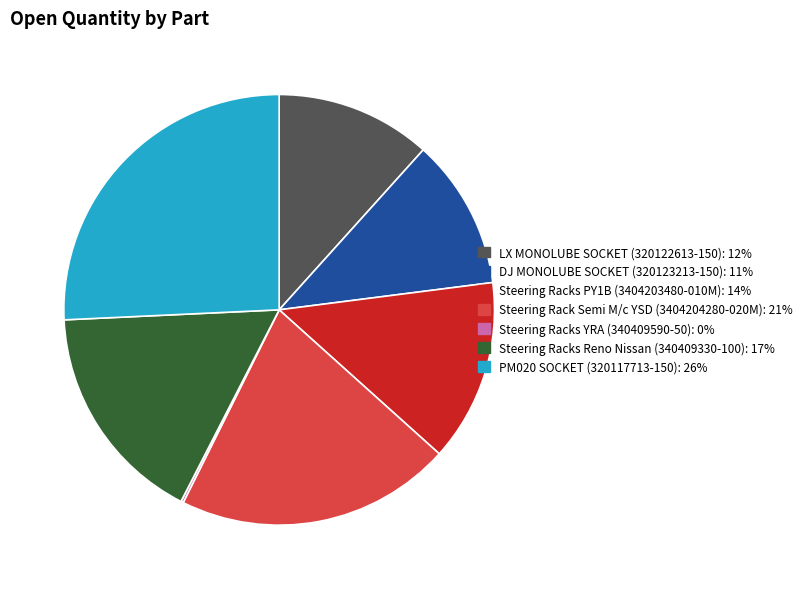

Which category has the biggest portion of the pie?

PM020 SOCKET (320117713-150)